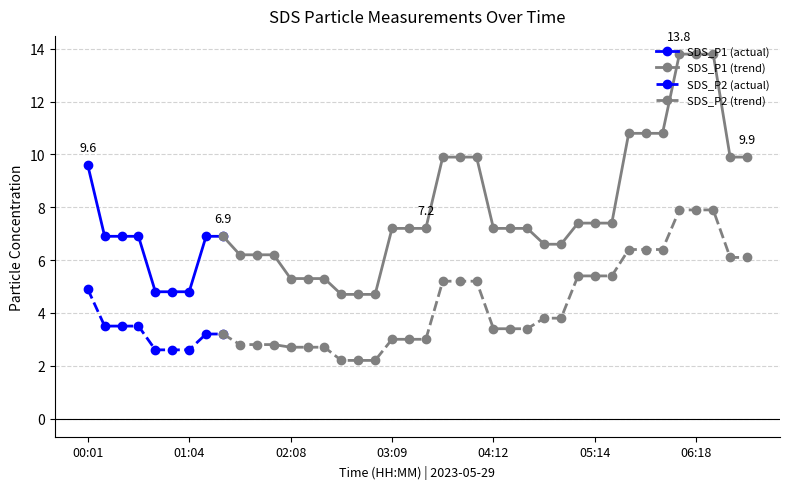

Which series has the widest spread of values?

SDS_P1